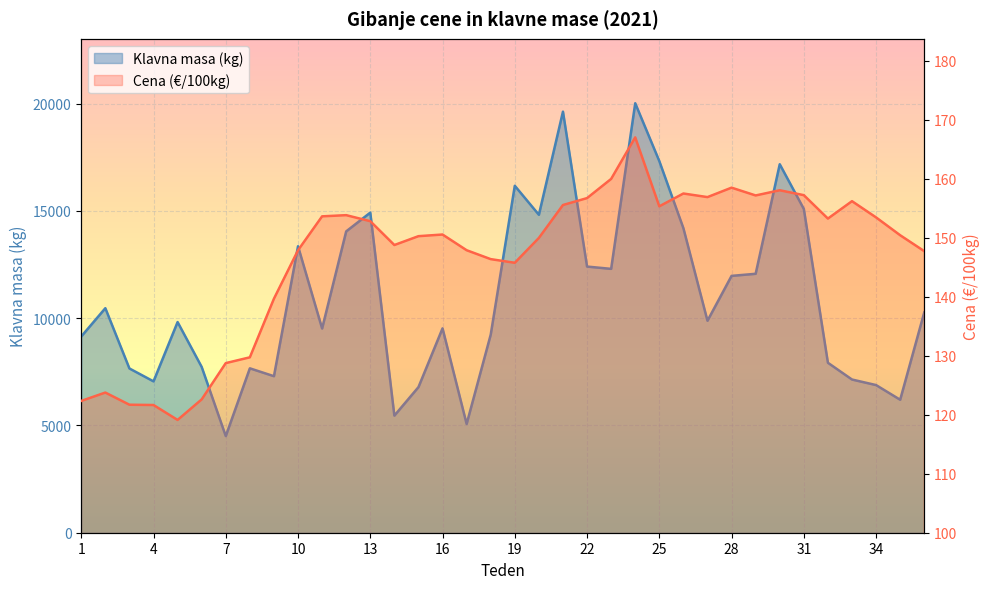

Which category has the highest value in the Cena (€/100kg) series?

24